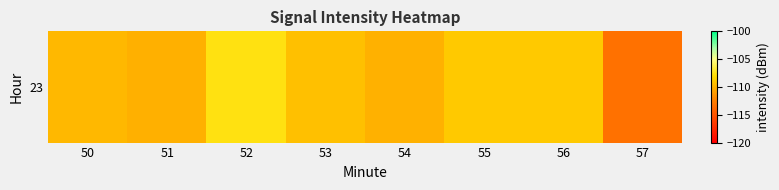

List the labels in order of value, smallest first.

57, 51, 54, 50, 53, 55, 56, 52